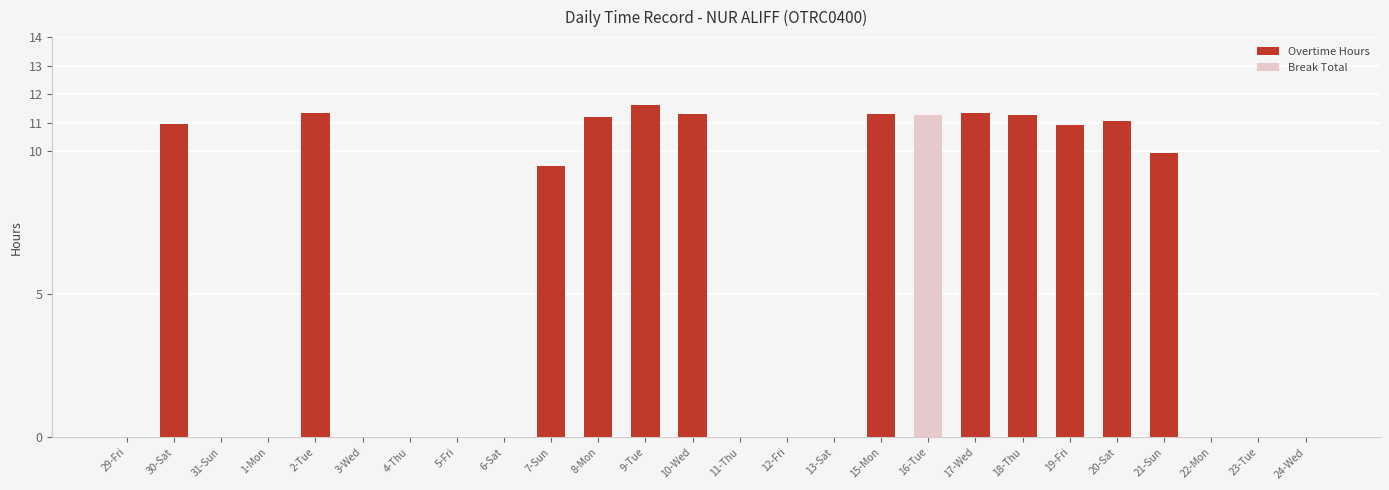

What is the sum of the Overtime Hours values at 19-Fri and 30-Sat?

21.9